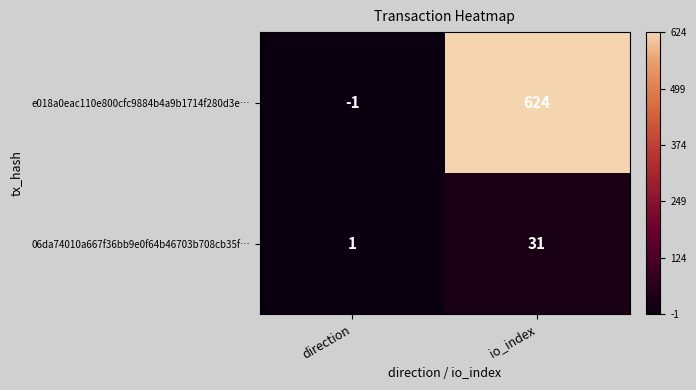

At how many categories does at least one series exceed 477?

1